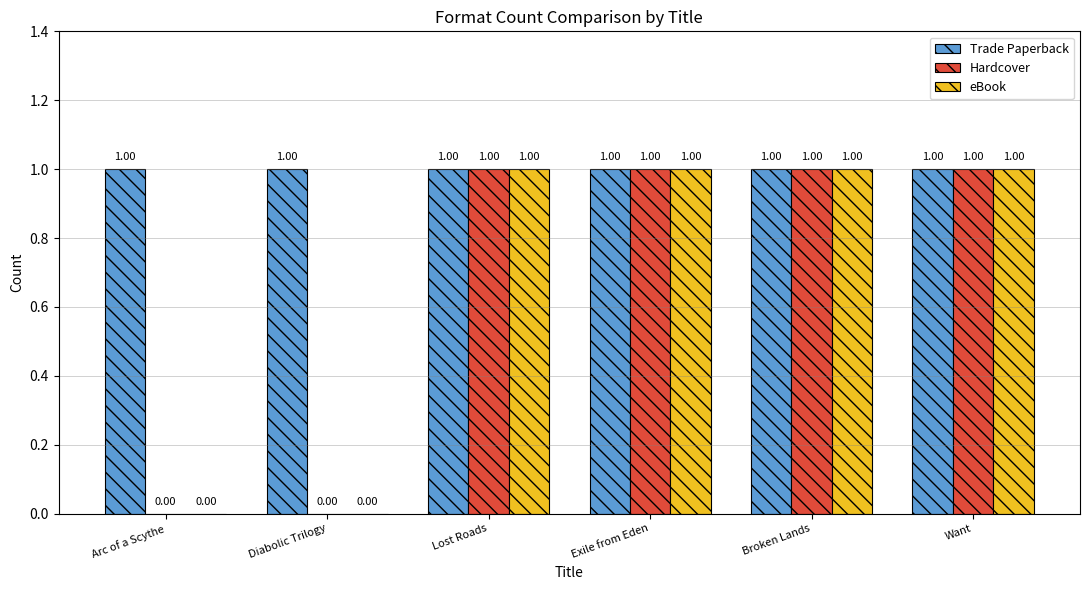

What value does the eBook series have at Lost Roads?

1